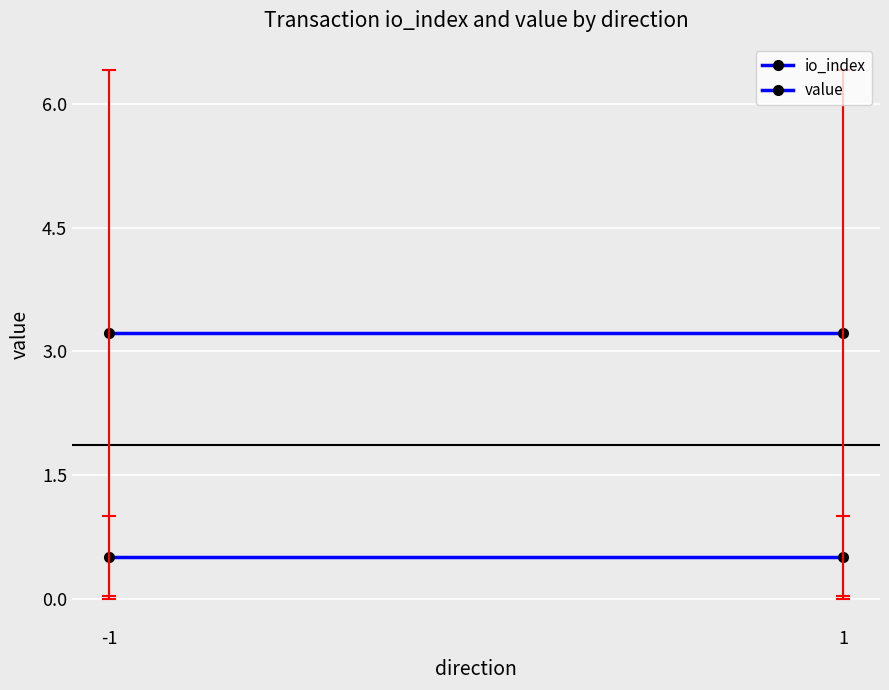

Reading right to left, list all the values displayed in this chart.

io_index: 1=0.5	-1=0.5
value: 1=3.2	-1=3.2